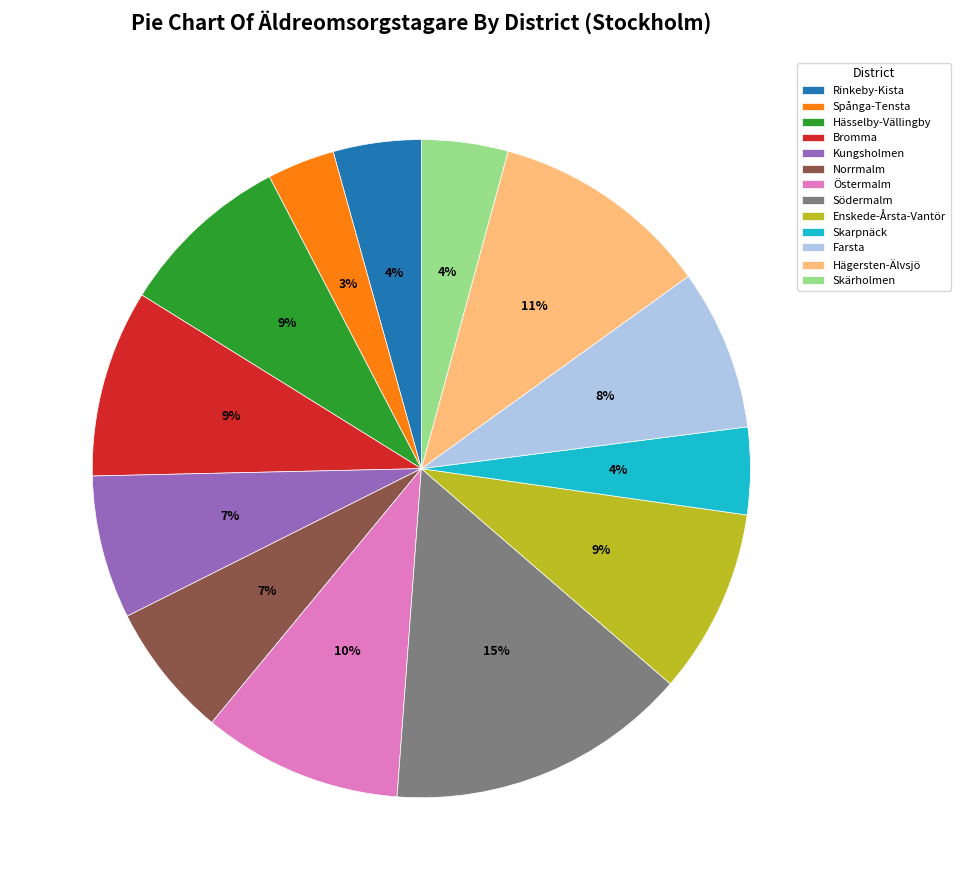

To the nearest percent, what percentage of the pie is Rinkeby-Kista?

4%